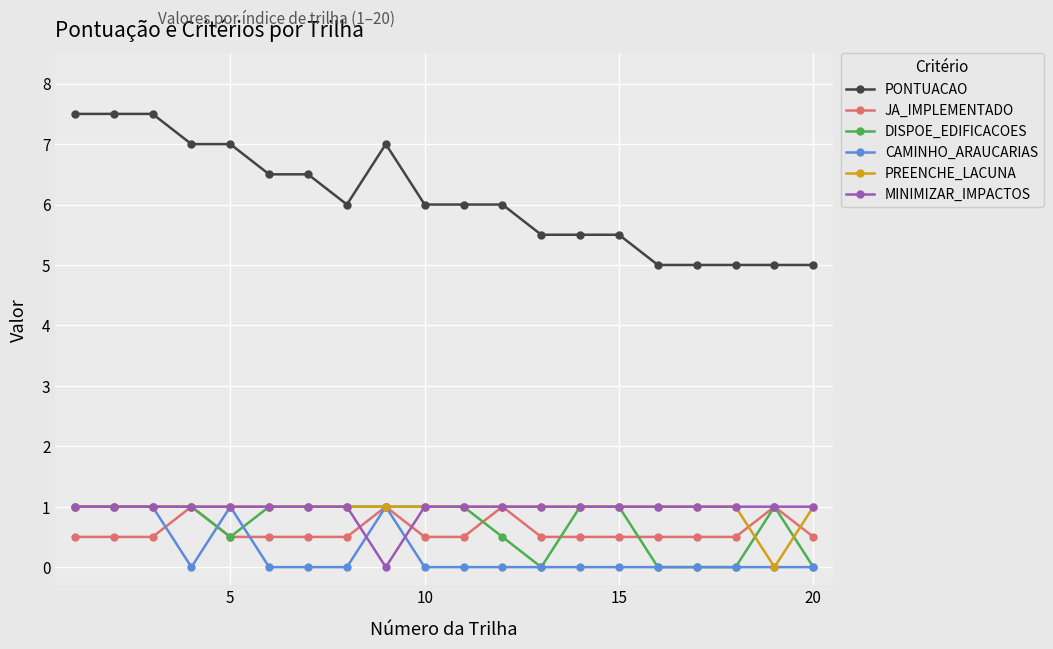

Which series has the widest spread of values?

PONTUACAO